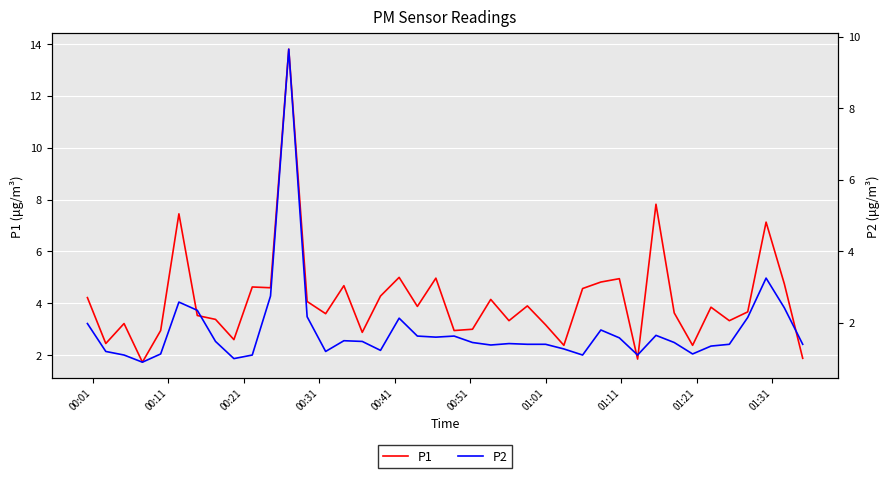

The P2 series shows 1.1 at 20. True or false?

False